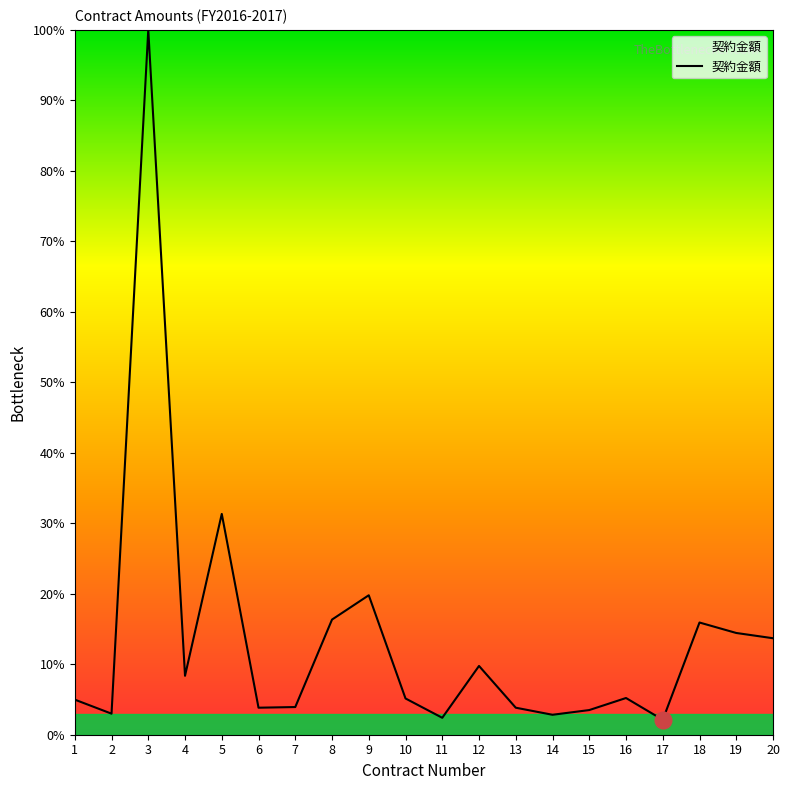

What is the change in value from 12 to 16?

-4.5